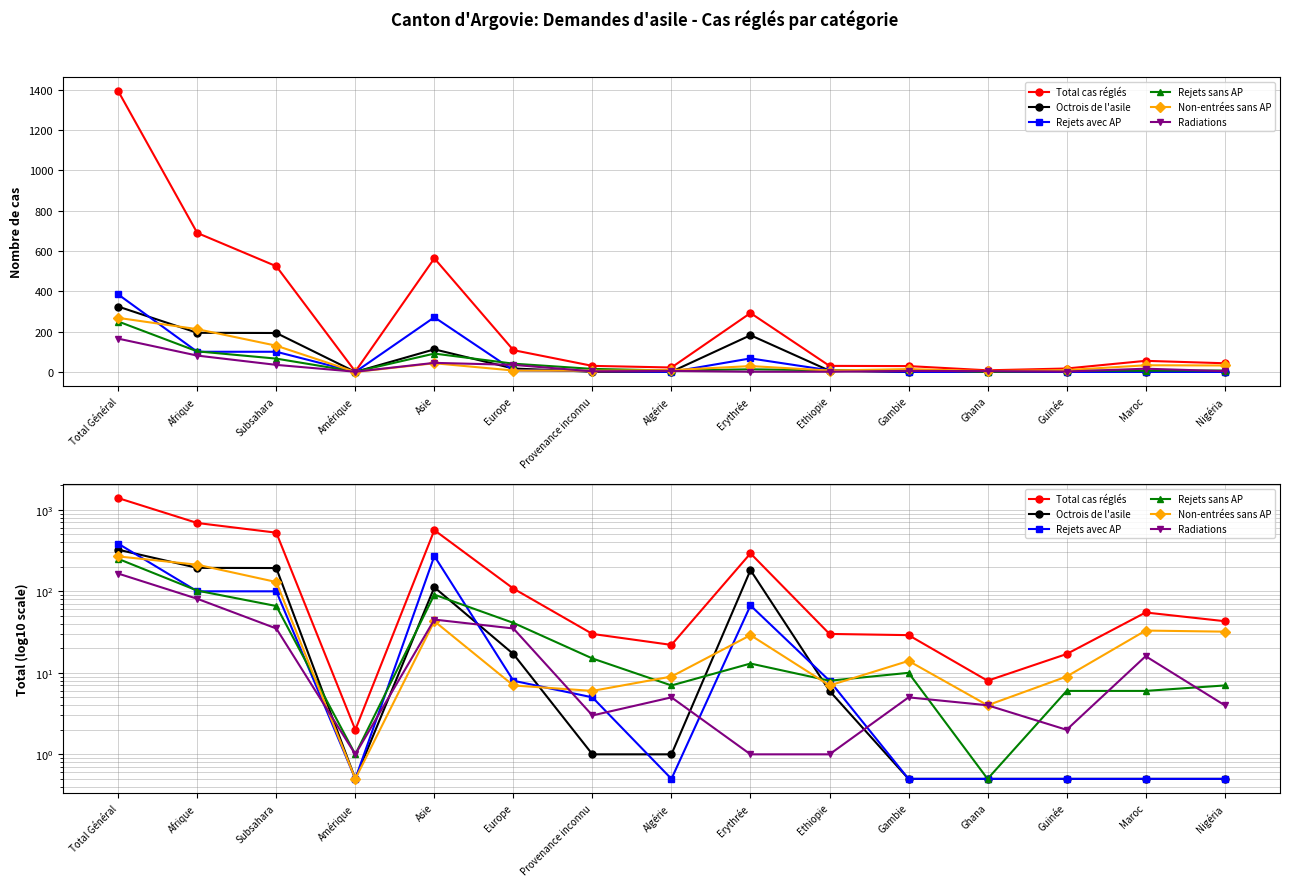

Which series ends up on top after the final intersection of Radiations and Non-entrées sans AP?

Non-entrées sans AP